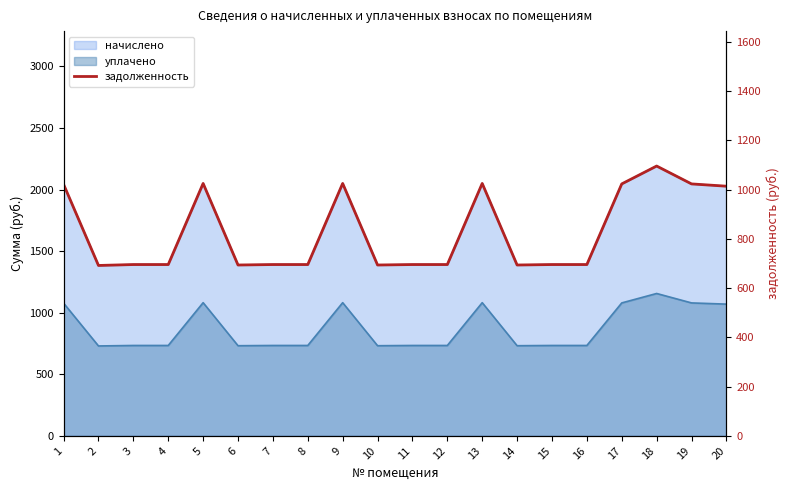

How many interior local valleys (lower than both neighbors) does the data have?

4